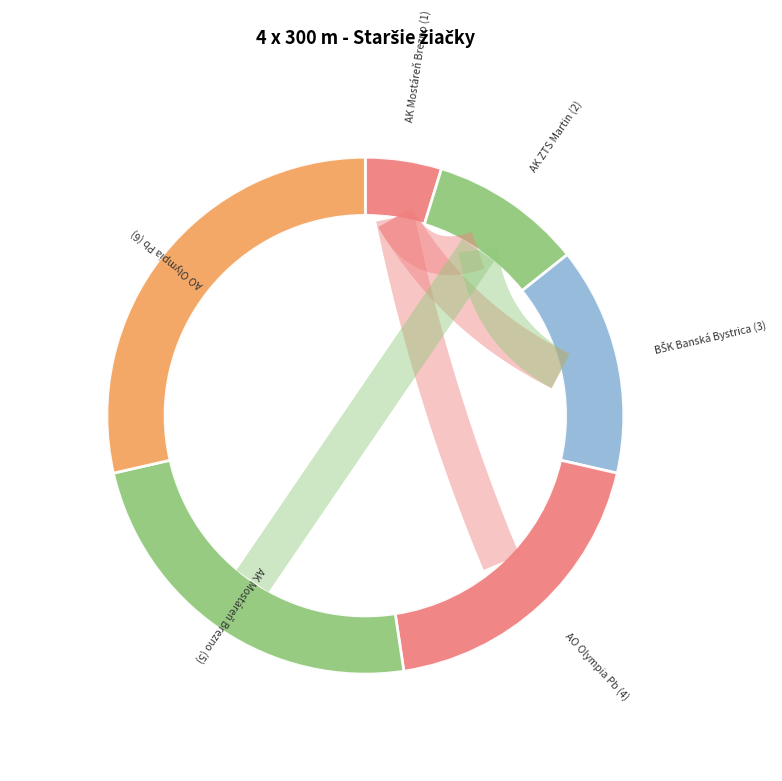

Is there any slice that represents more than half of the pie?

No